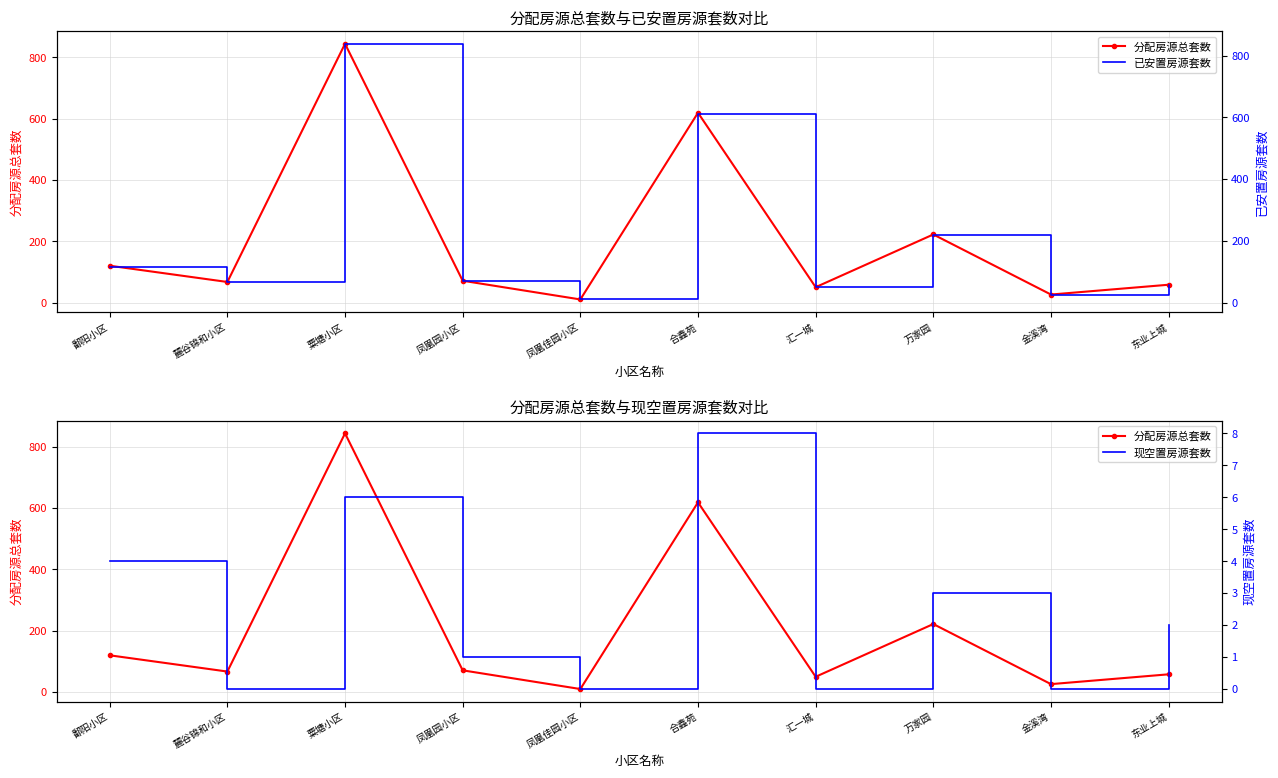

What is the total value across all series at 凤凰佳园小区?

20